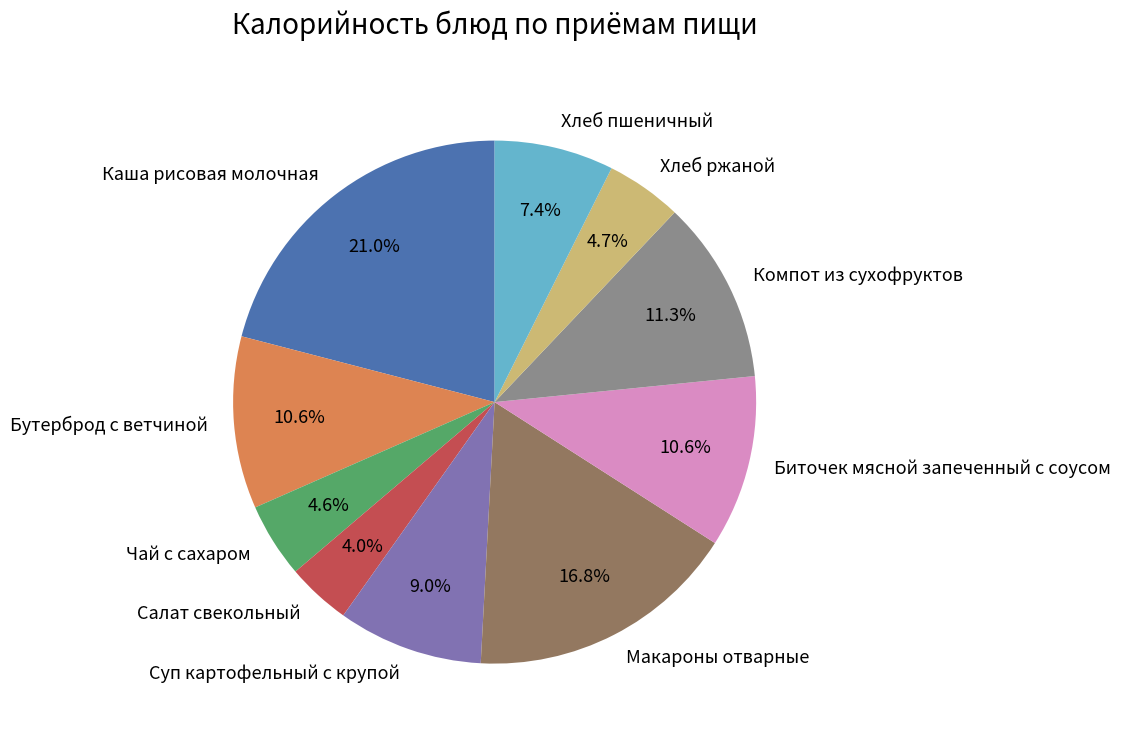

To the nearest percent, what is the difference between the largest and smallest slice percentages?

17%